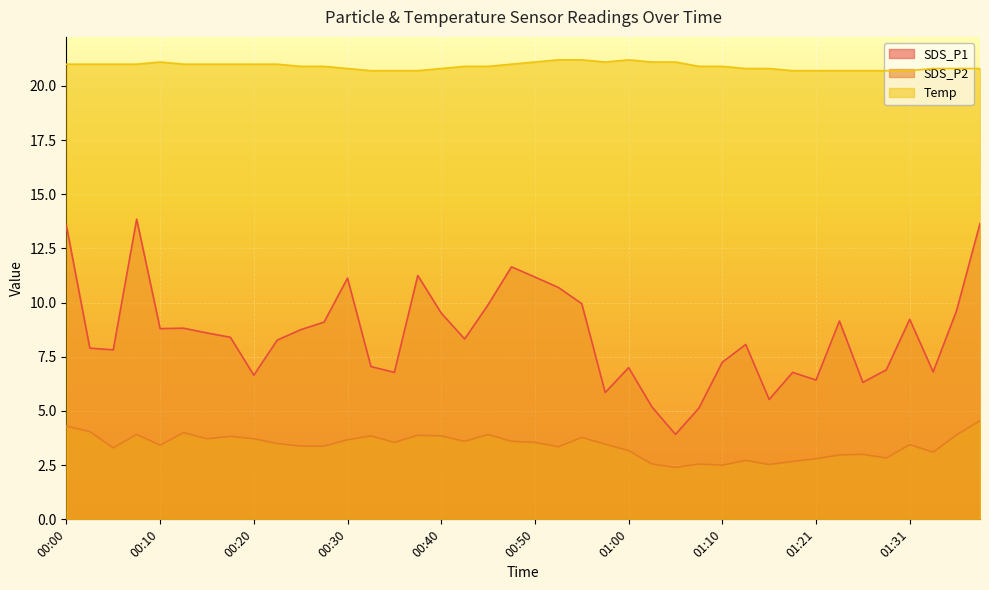

Is it true that SDS_P2 equals 3.5 at 00:50?

True